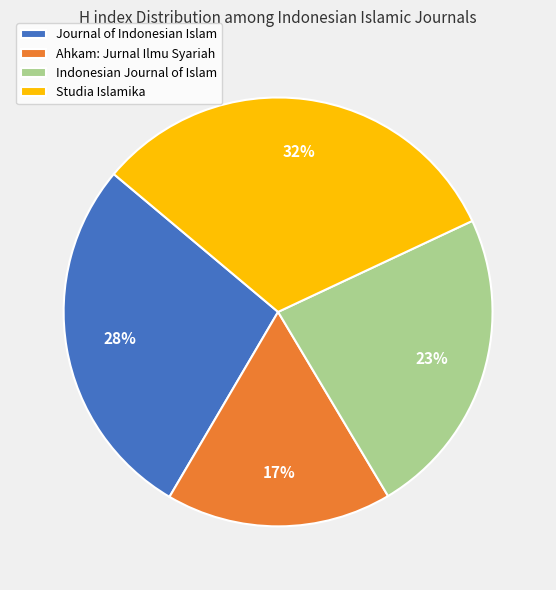

Which slice is the smallest?

Ahkam: Jurnal Ilmu Syariah